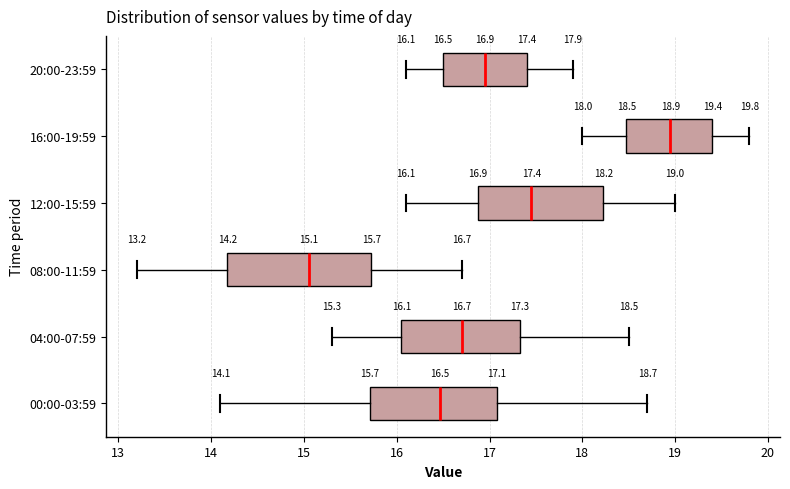

Comparing the boxes themselves (not the whiskers), which one is the widest?

08:00-11:59